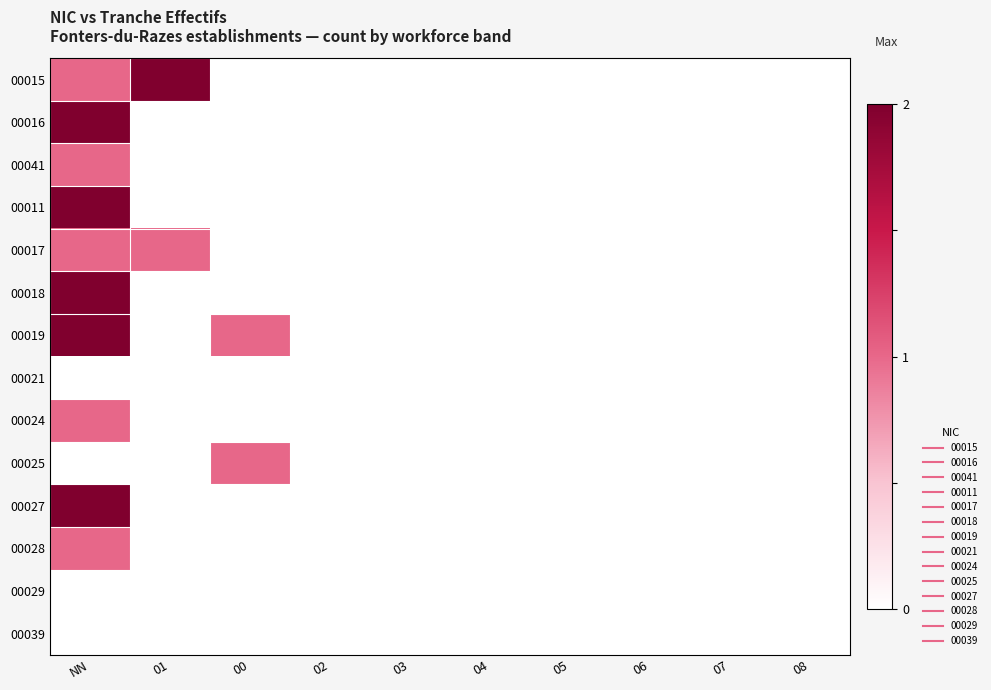

Which category has the highest value across all series?

01